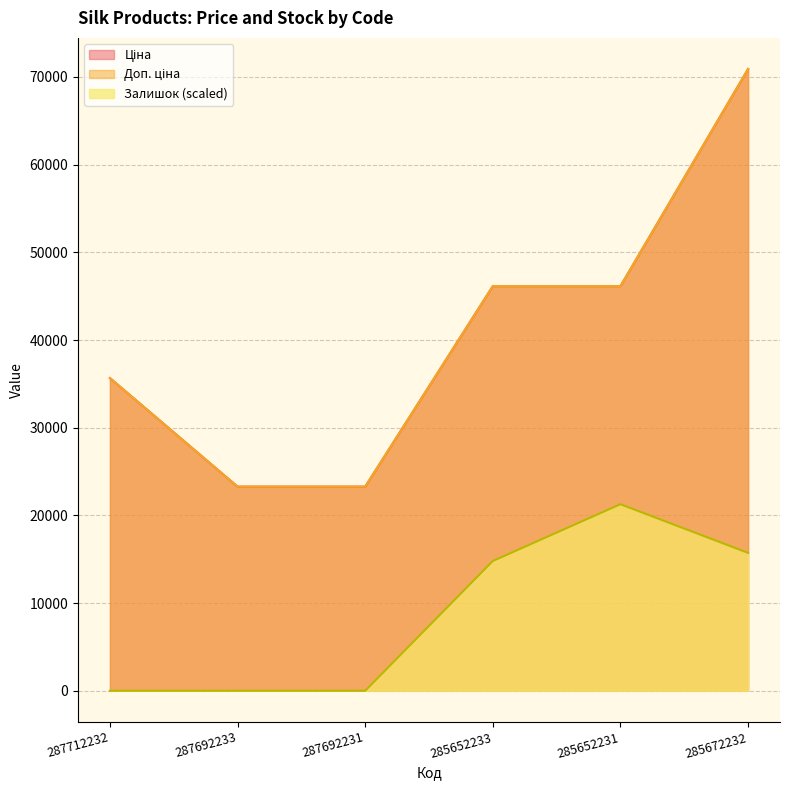

The Доп. ціна series shows 23278.2 at 287692231. True or false?

True